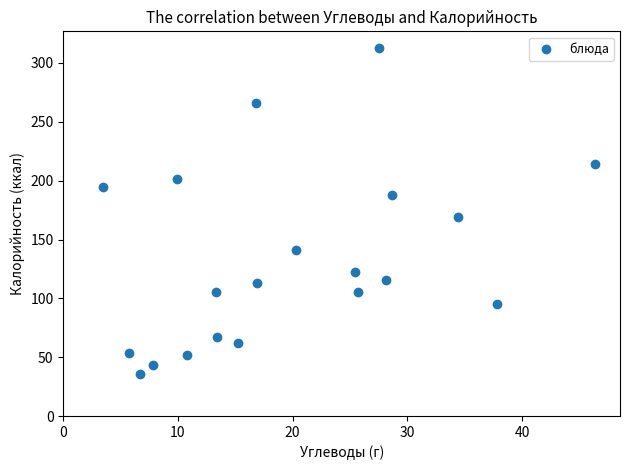

What is the range of Y values (max minus min)?

277